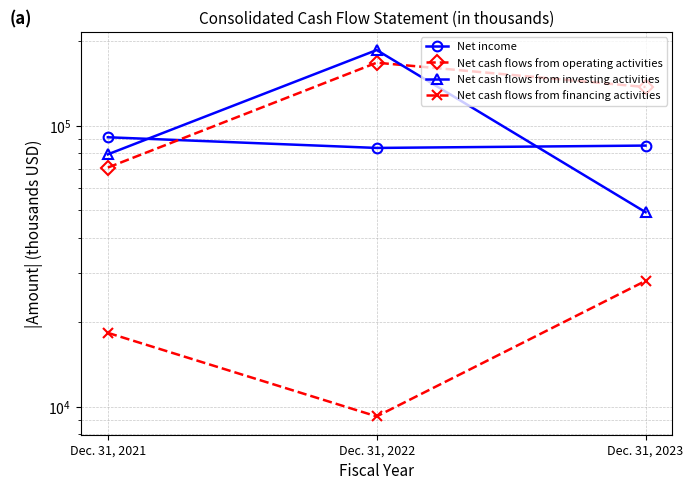

What is the greatest value displayed?

185726